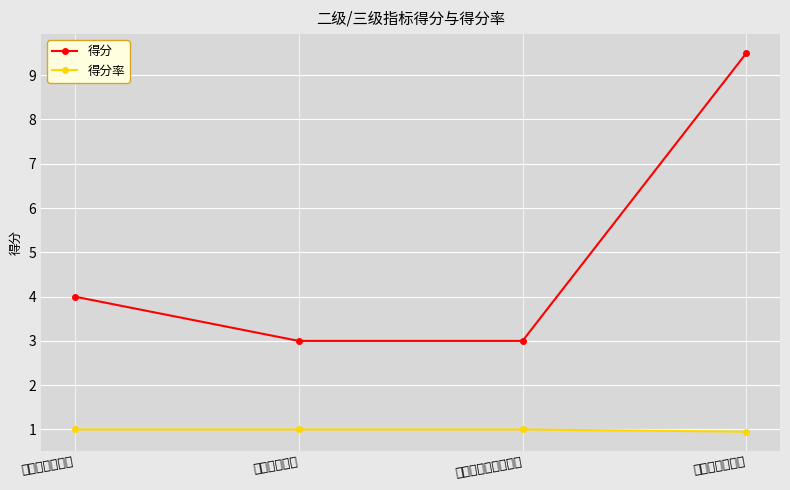

Reading left to right, what are all the values shown in this chart?

得分: 4.0	3.0	3.0	9.5
得分率: 1.0	1.0	1.0	0.9